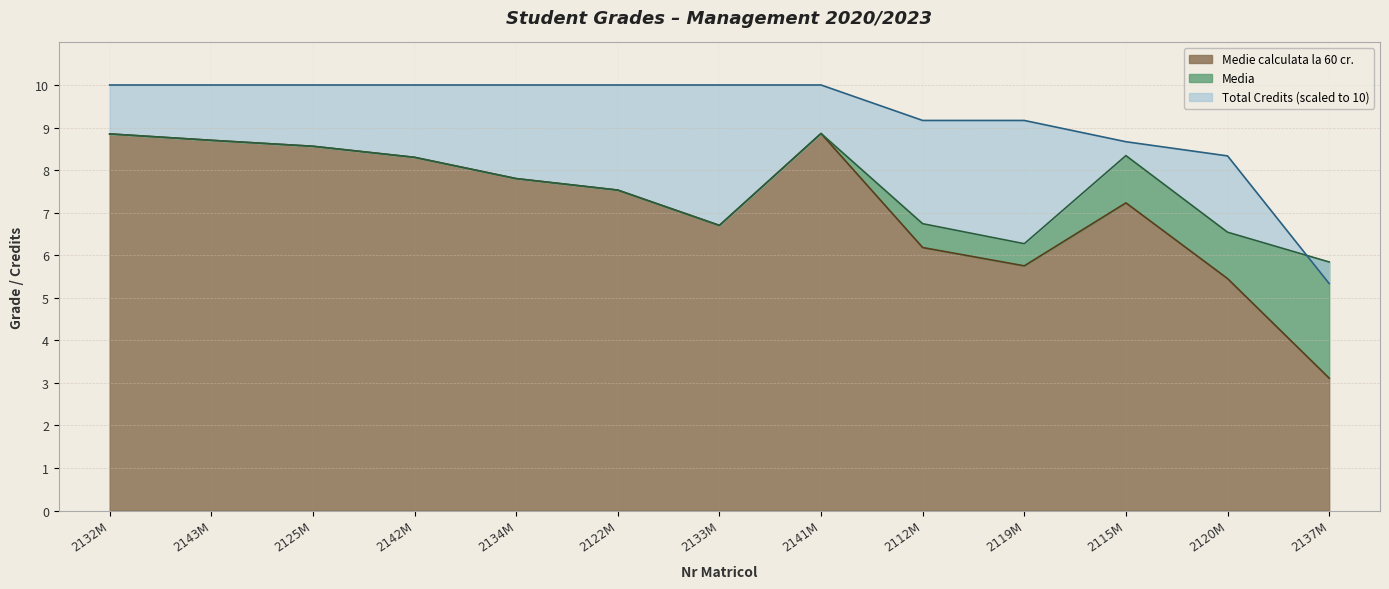

At which category does Media reach its first local valley?

2133M